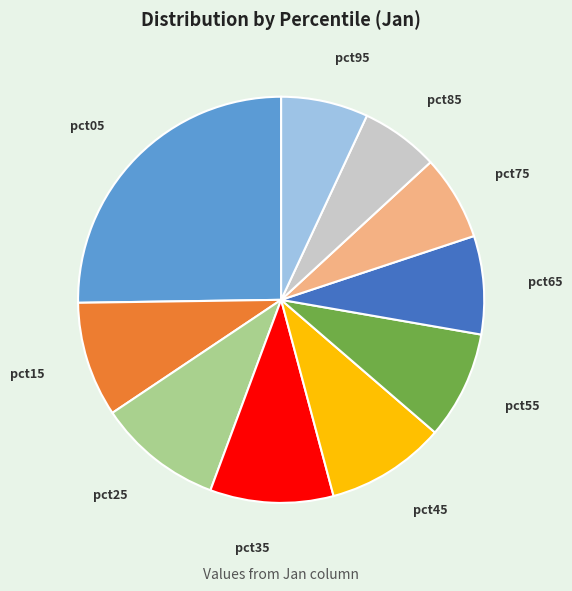

True or false: pct25 accounts for 4% of the total.

False